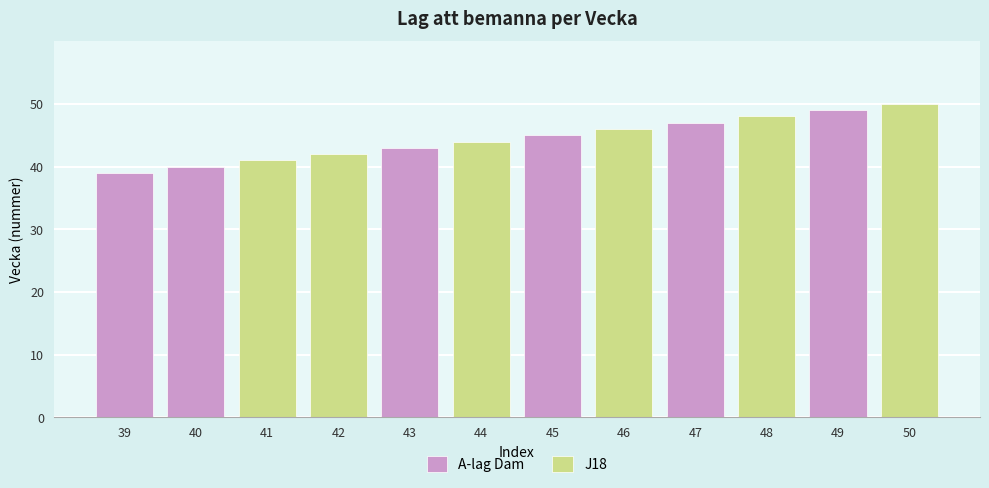

Which series has the widest spread of values?

A-lag Dam